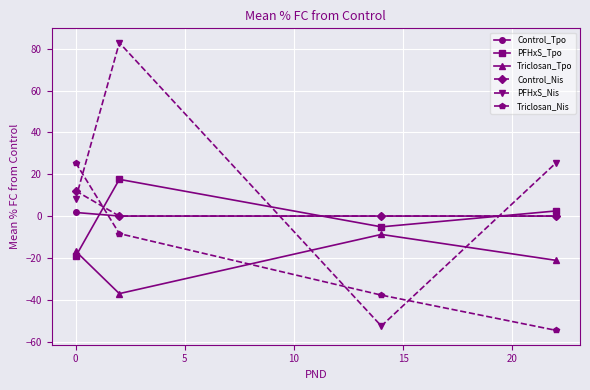

How many intersections are there between PFHxS_Tpo and Triclosan_Tpo?

1